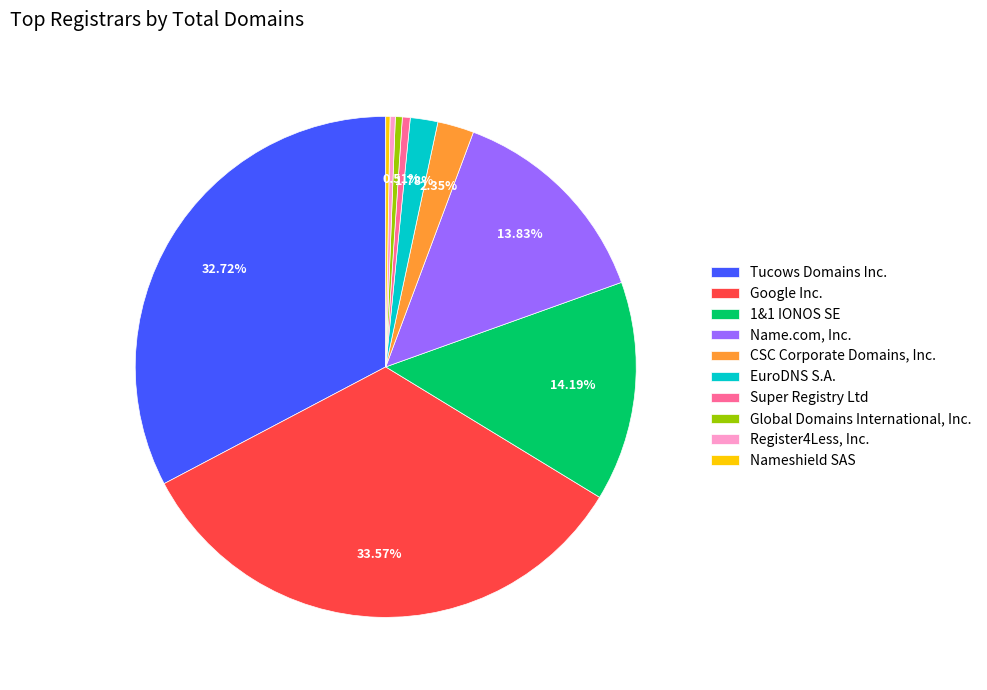

To the nearest percent, what is the average slice percentage?

10%